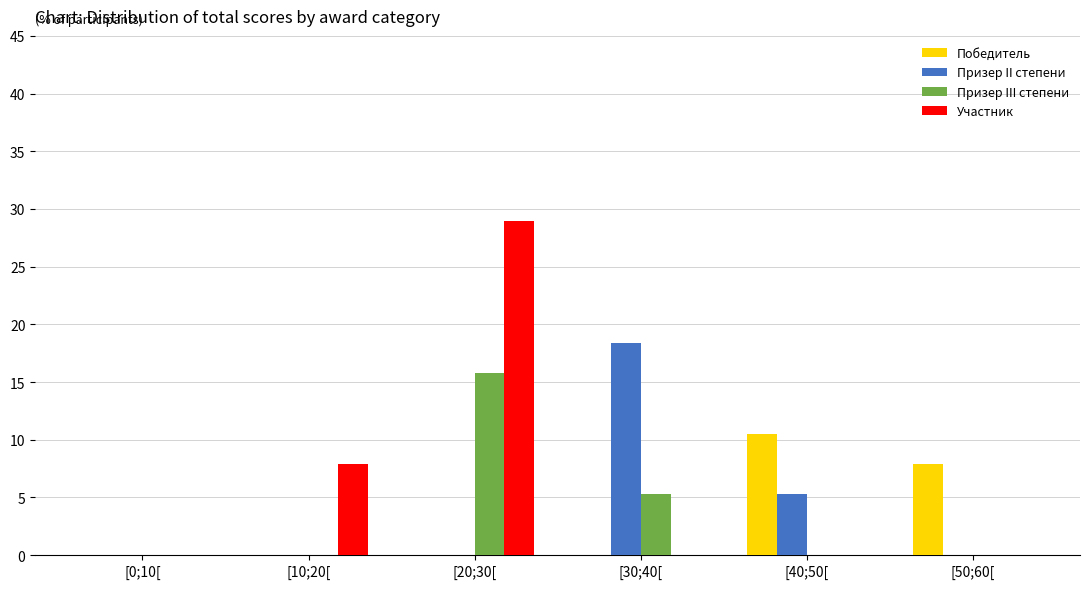

Reading right to left, list all the values displayed in this chart.

Победитель: 7.9	10.5	0.0	0.0	0.0	0.0
Призер II степени: 0.0	5.3	18.4	0.0	0.0	0.0
Призер III степени: 0.0	0.0	5.3	15.8	0.0	0.0
Участник: 0.0	0.0	0.0	28.9	7.9	0.0